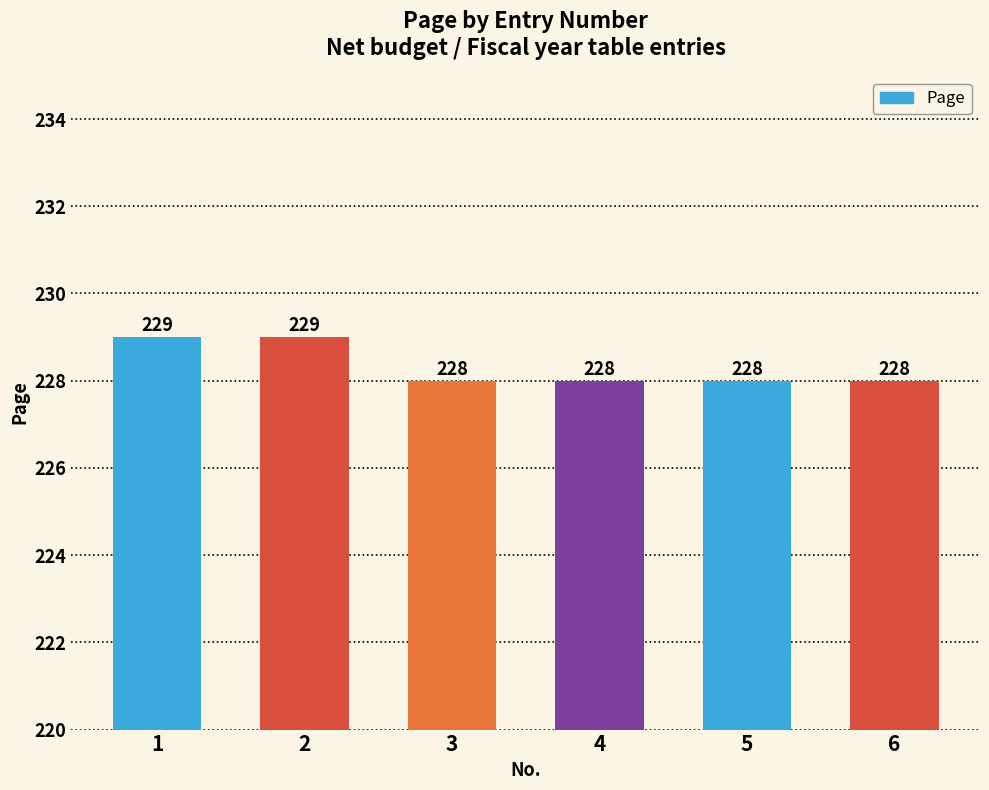

The value at 3 is 393. True or false?

False